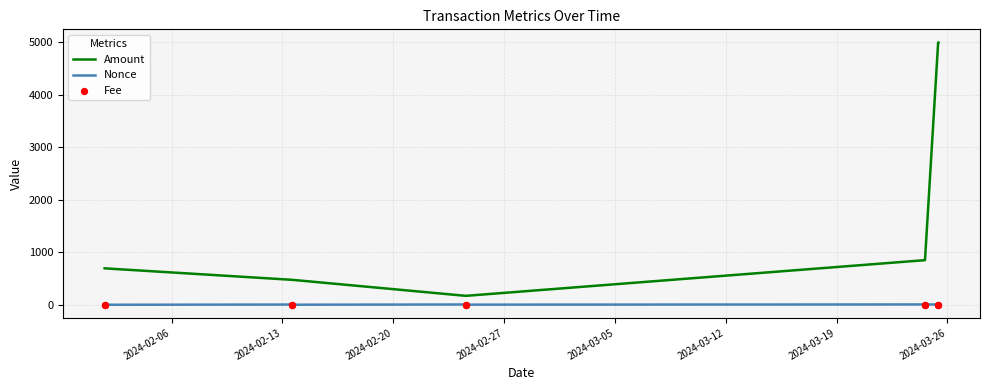

Which series contains the highest Y value?

Amount